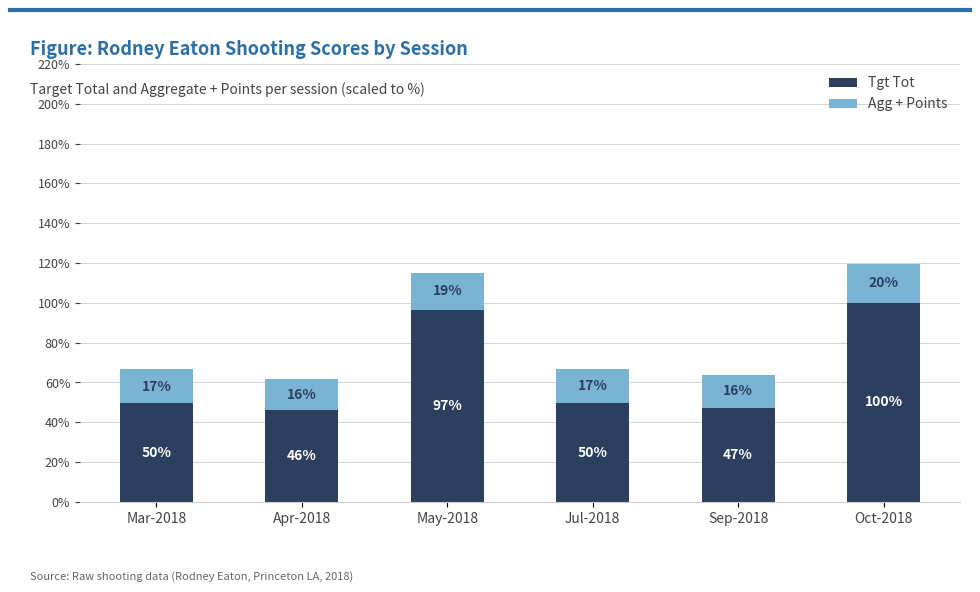

What is the highest value of the Tgt Tot series?

100.0